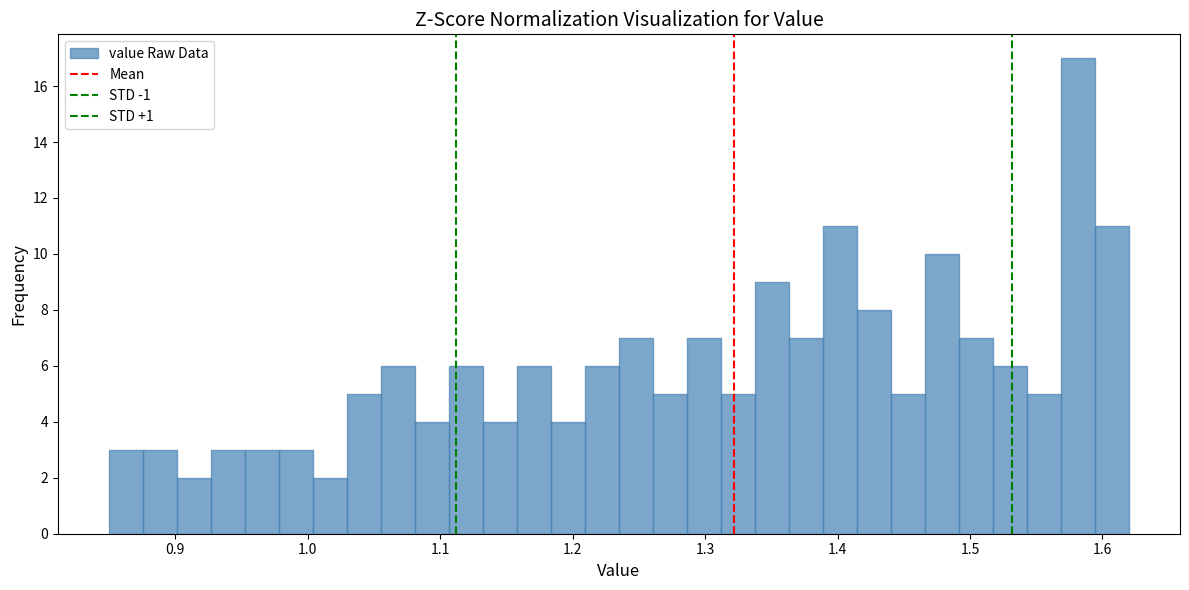

Around what value on the x-axis is the tallest bar? Give the approximate position of its centre, as read against the axis.

1.58